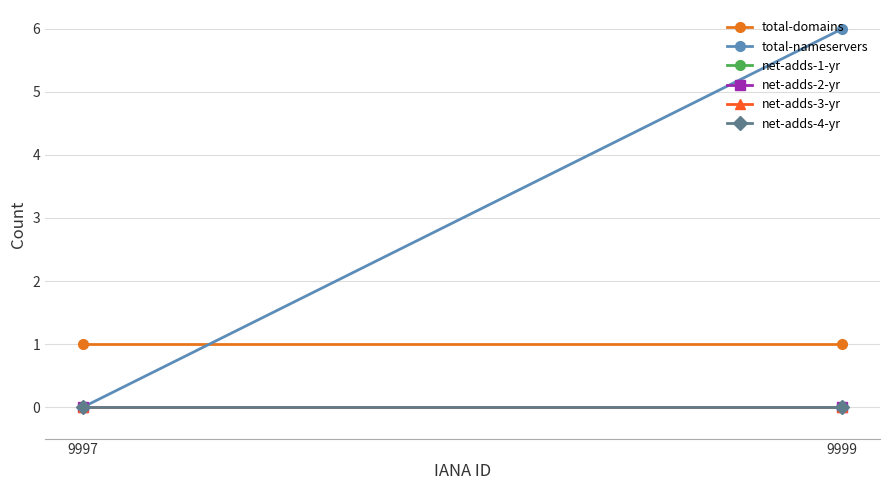

Reading left to right, extract all data points from this chart.

total-domains: 9997=1	9999=1
total-nameservers: 9997=0	9999=6
net-adds-1-yr: 9997=0	9999=0
net-adds-2-yr: 9997=0	9999=0
net-adds-3-yr: 9997=0	9999=0
net-adds-4-yr: 9997=0	9999=0